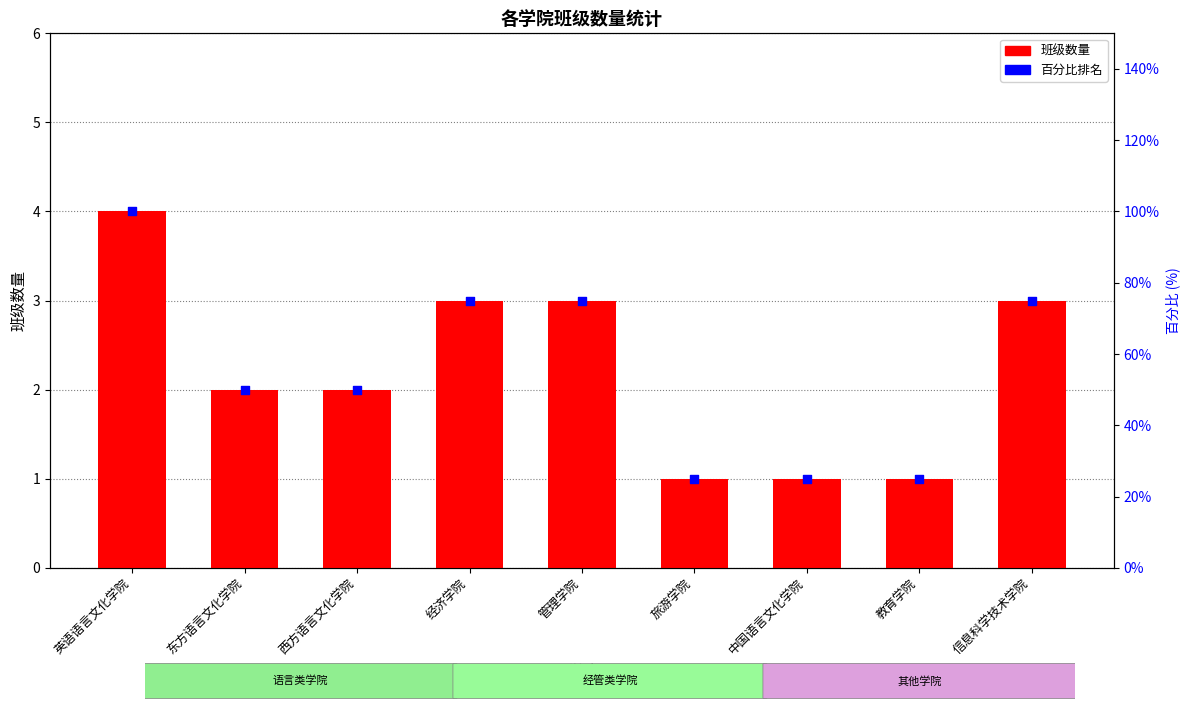

At which category is the sum across all series the highest?

英语语言文化学院